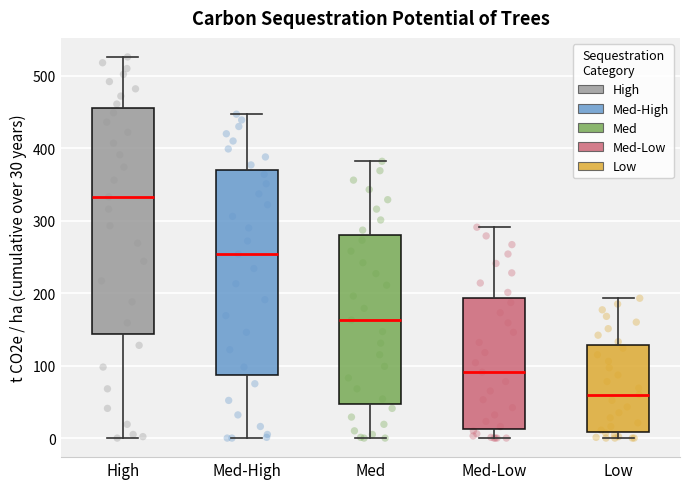

Reading left to right, read every box against the y-axis: the position of its median line, the range the box covers, and the ends of its whiskers. The values are not printed on the chart, so give them approximately, as read against the axis.

High: median 330, box 140 to 460, whiskers 0 to 530
Med-High: median 250, box 90 to 370, whiskers 0 to 450
Med: median 160, box 50 to 280, whiskers 0 to 380
Med-Low: median 90, box 10 to 190, whiskers 0 to 290
Low: median 60, box 10 to 130, whiskers 0 to 190